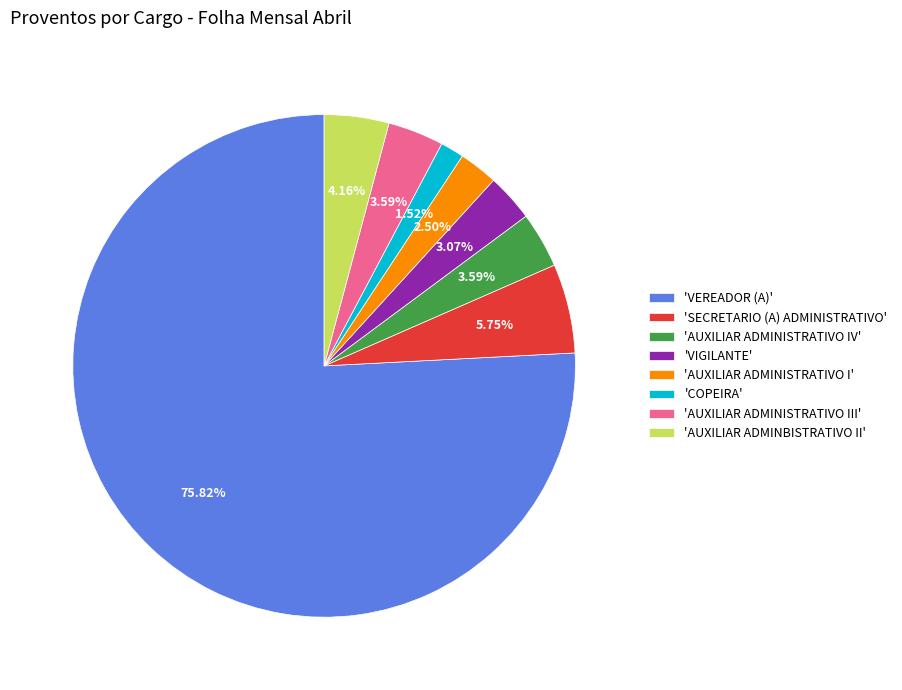

Combined, do 'SECRETARIO (A) ADMINISTRATIVO' and 'VEREADOR (A)' account for over 50%?

Yes